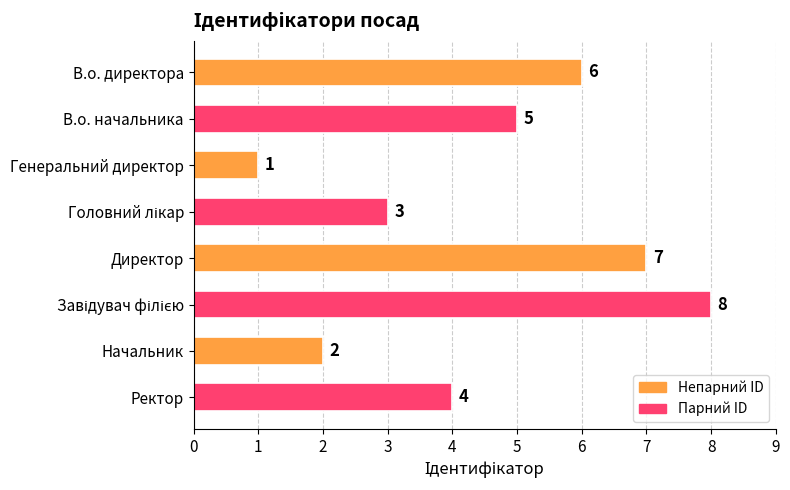

Reading top to bottom, extract all data points from this chart.

6	5	1	3	7	8	2	4